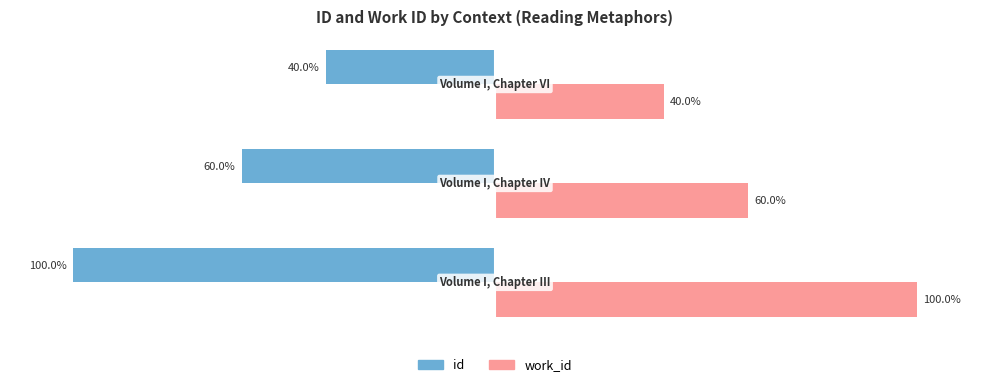

Which series has the largest total across all categories?

work_id